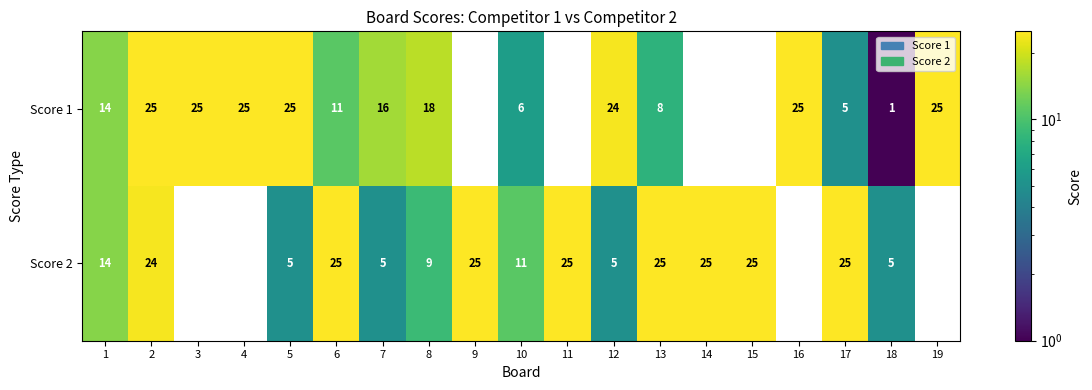

How many categories are shown in the chart?

19